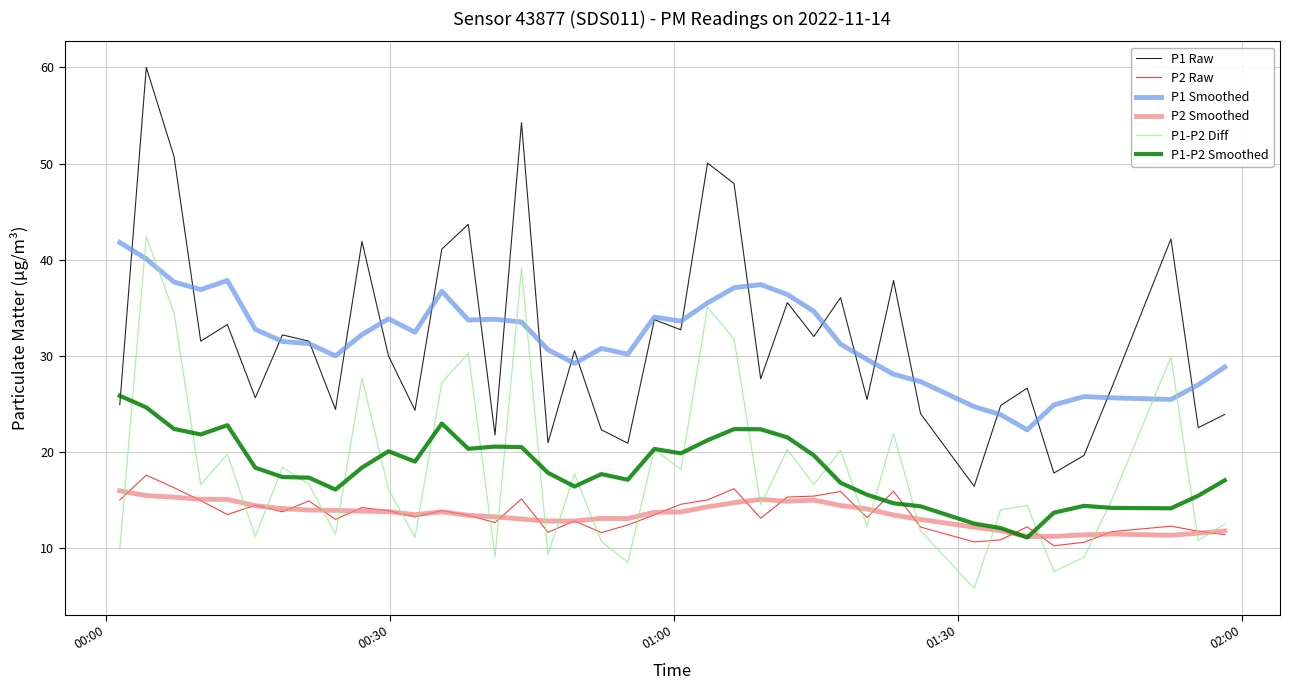

True or false: P1 Smoothed and P2 Smoothed cross at least once.

False